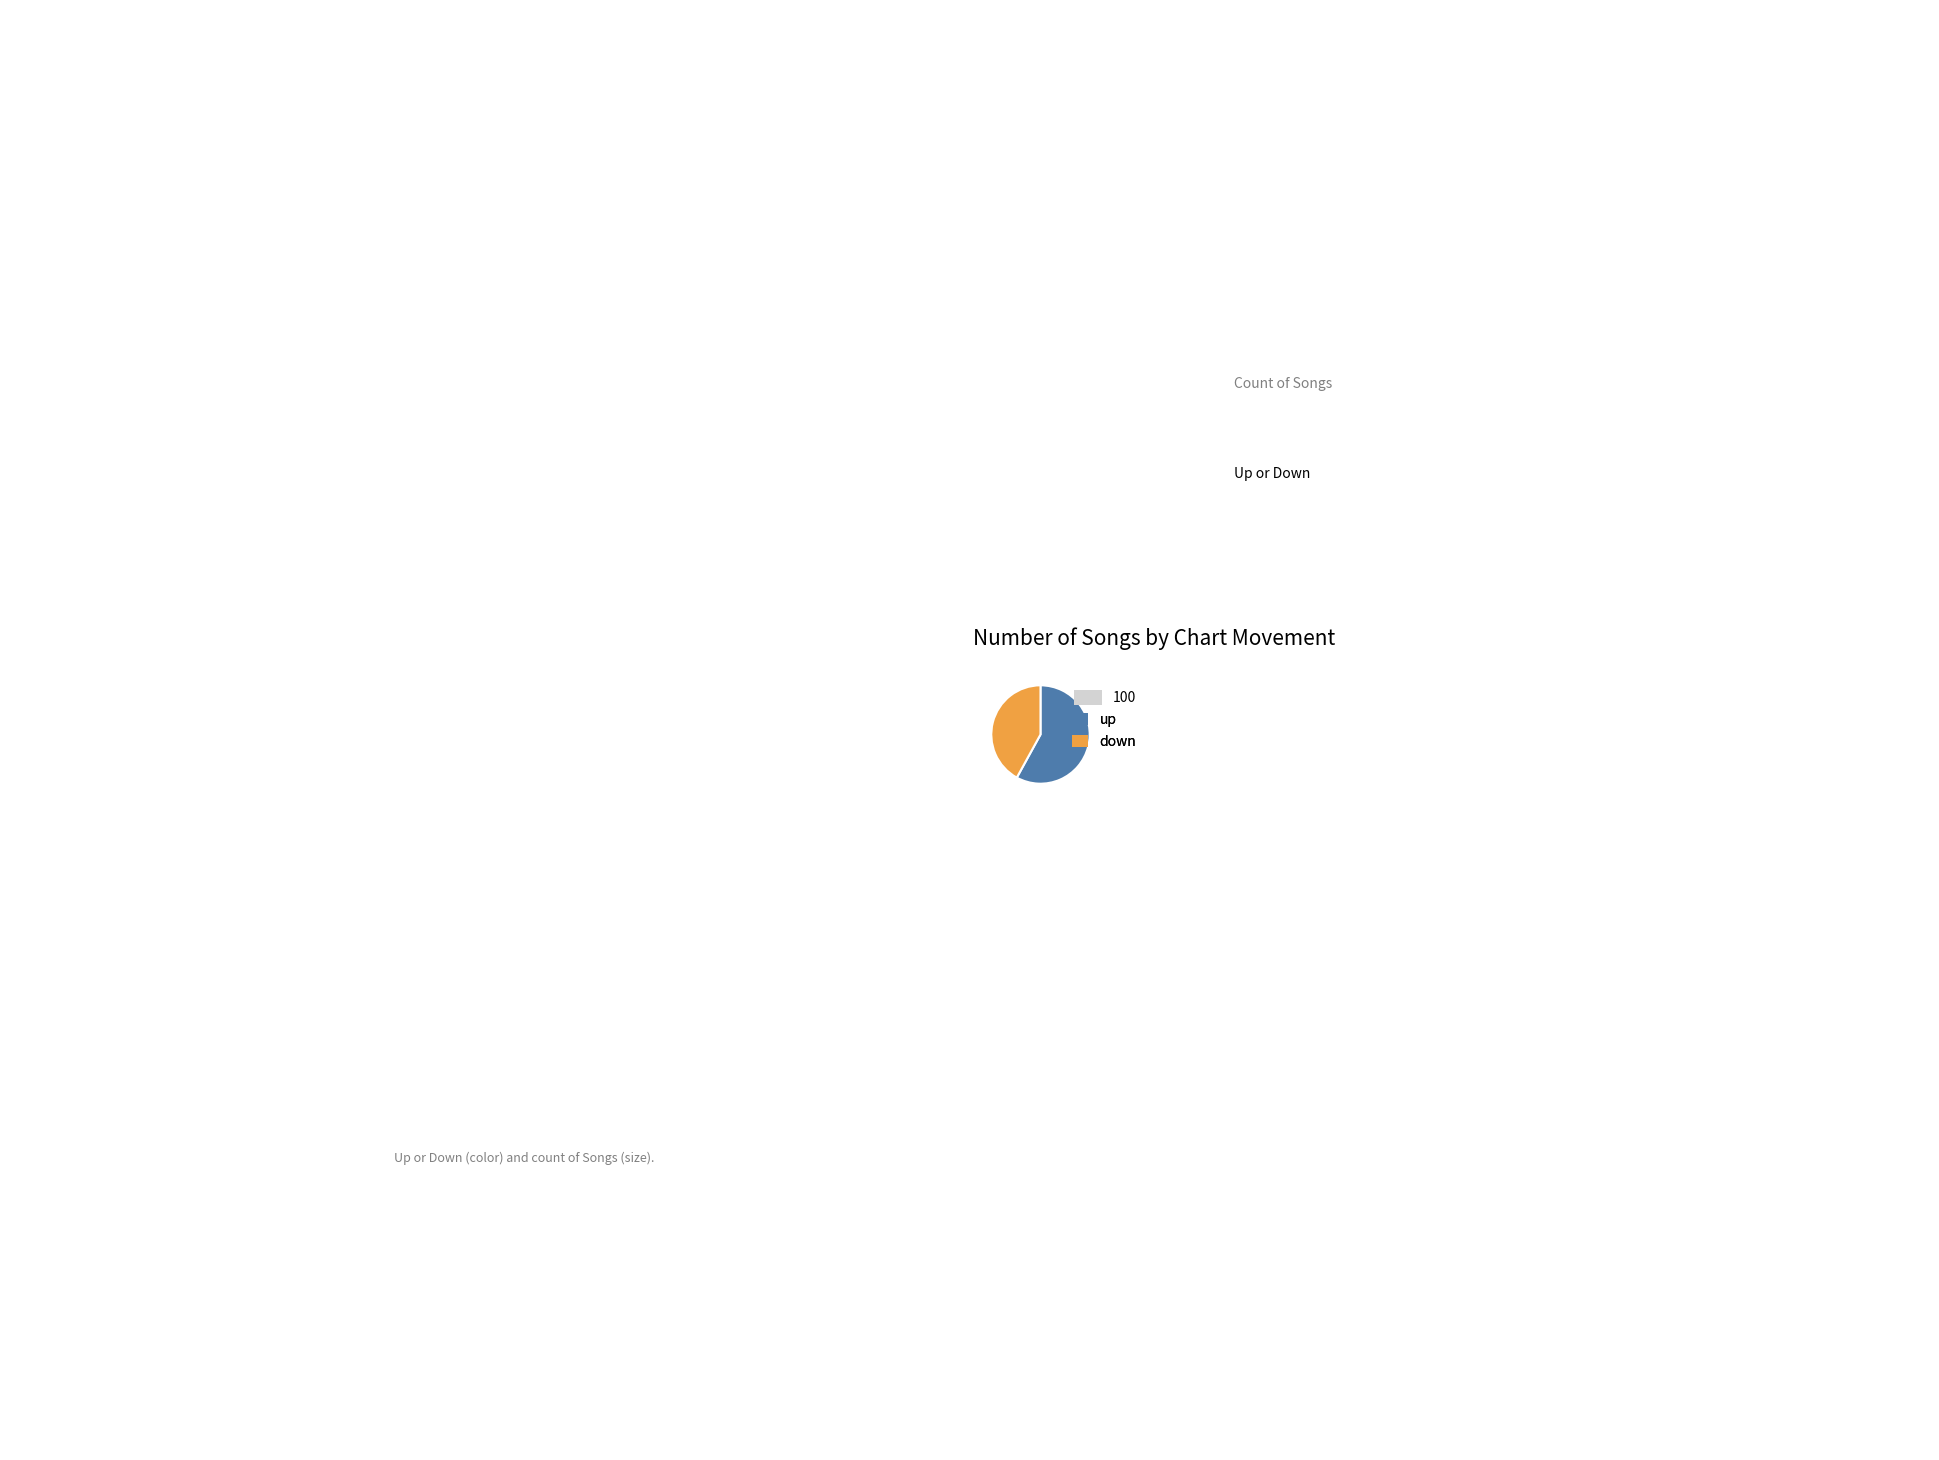

Do down and up together represent more than half of the pie?

Yes